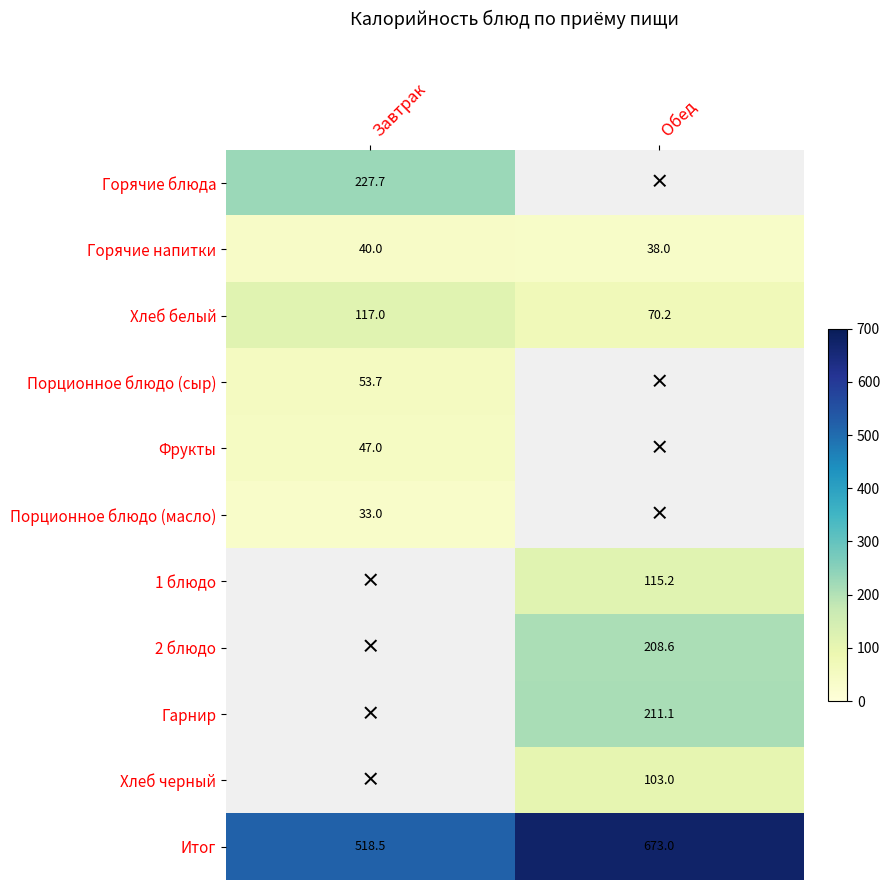

Between Обед and Завтрак, which is larger?

Завтрак